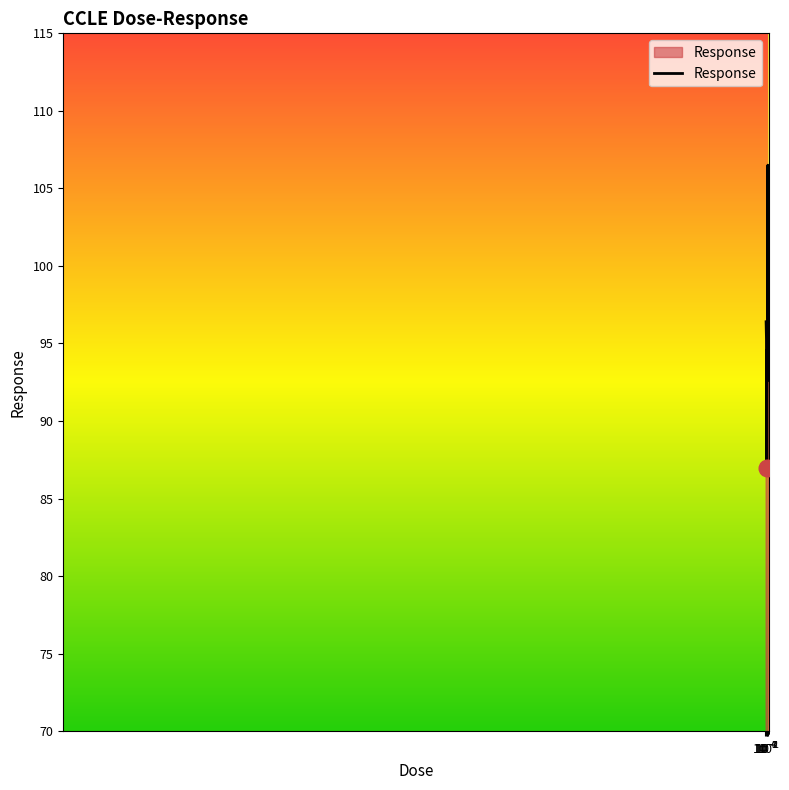

What is the greatest value displayed?

106.5